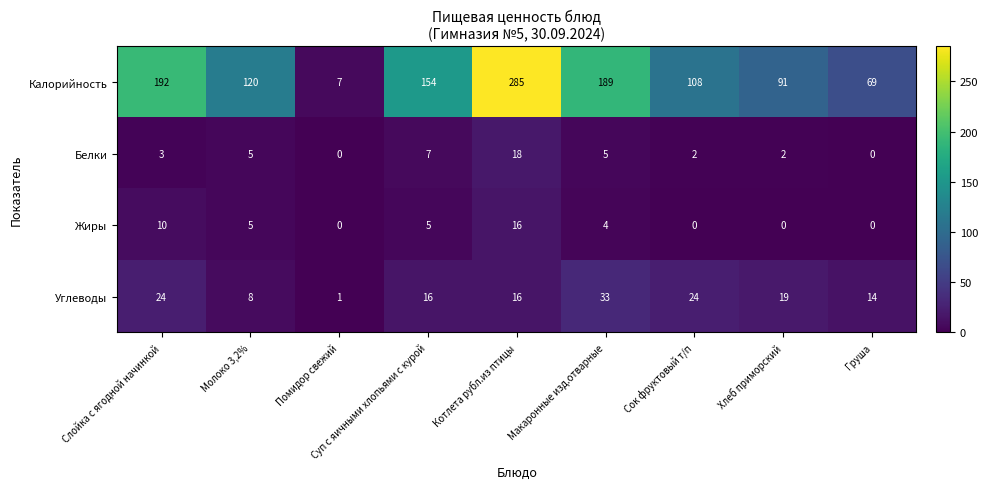

At Слойка с ягодной начинкой, list the series in order from smallest to largest.

Белки, Жиры, Углеводы, Калорийность